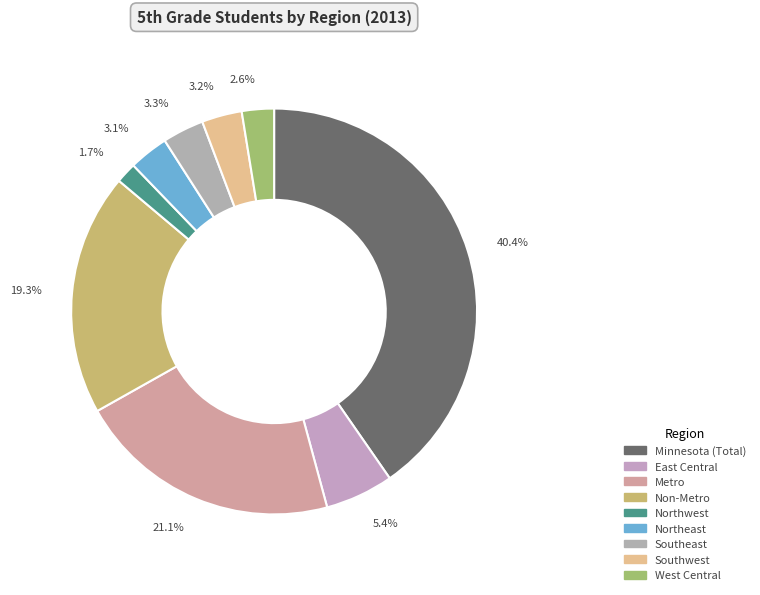

To the nearest percent, what percentage of the pie is Northwest?

2%